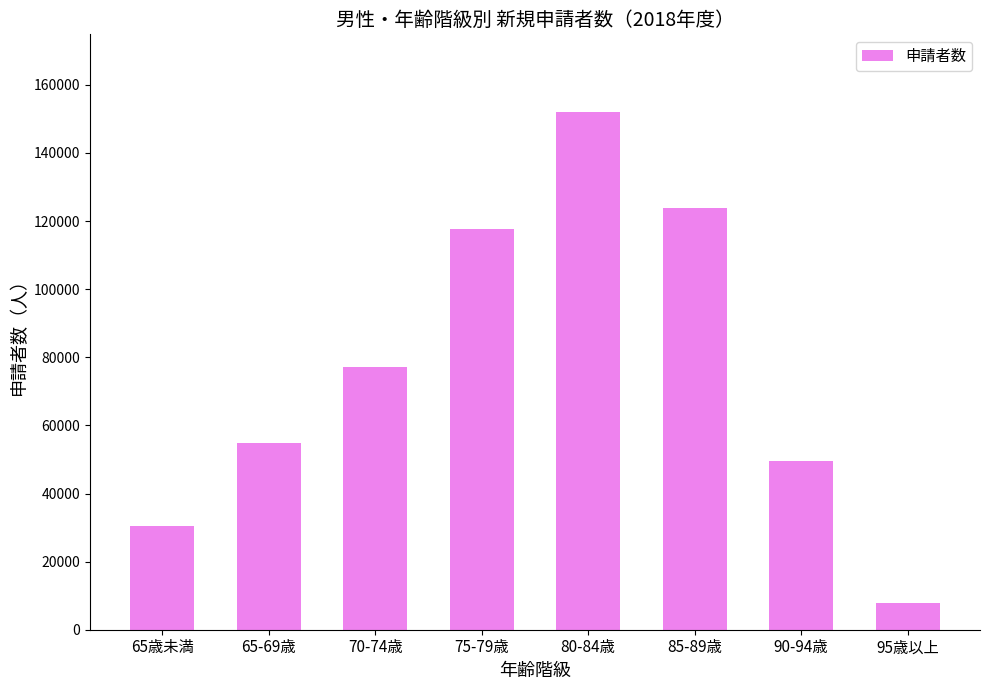

Rank the categories by value from highest to lowest.

80-84歳, 85-89歳, 75-79歳, 70-74歳, 65-69歳, 90-94歳, 65歳未満, 95歳以上